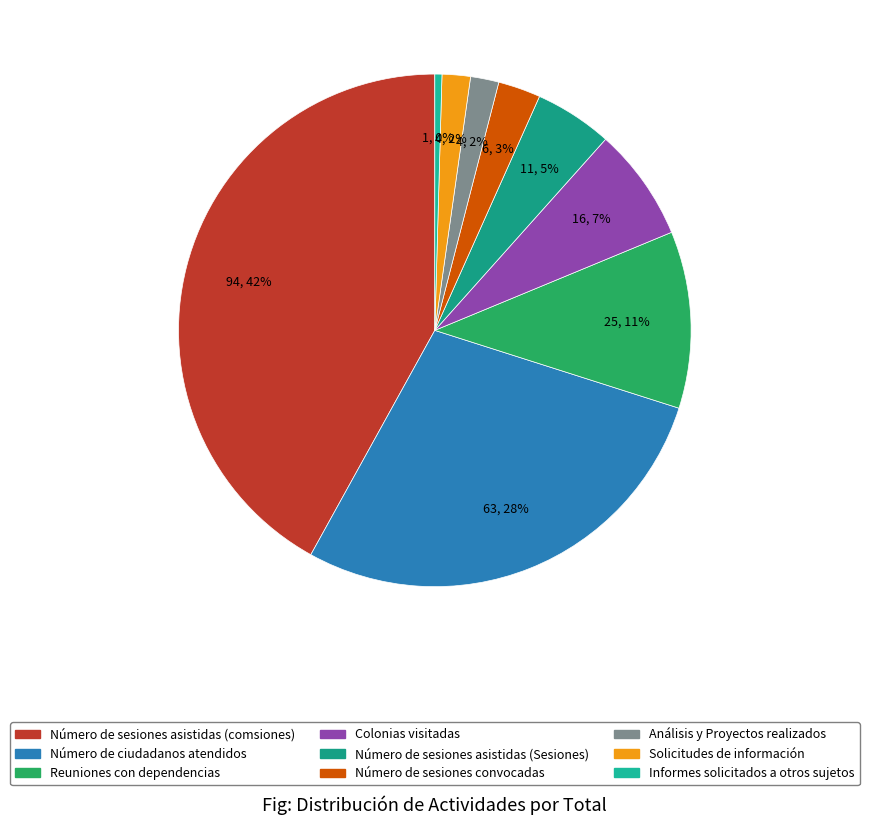

To the nearest percent, what is the average slice percentage?

11%